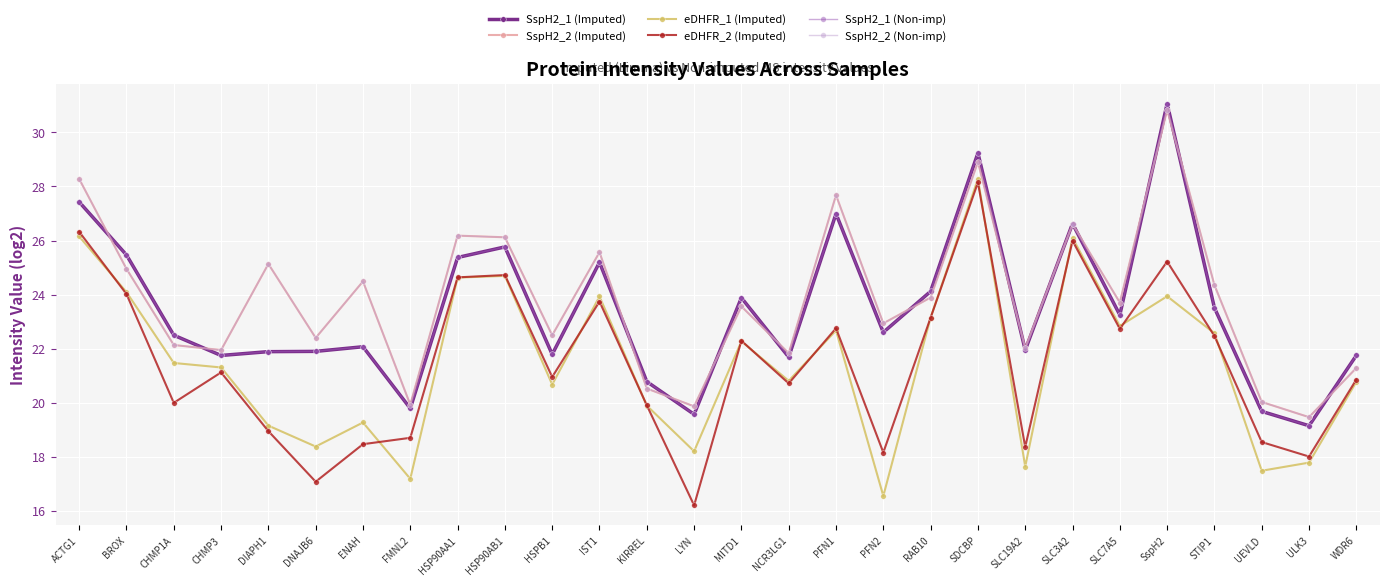

How many lines are shown in the chart?

6